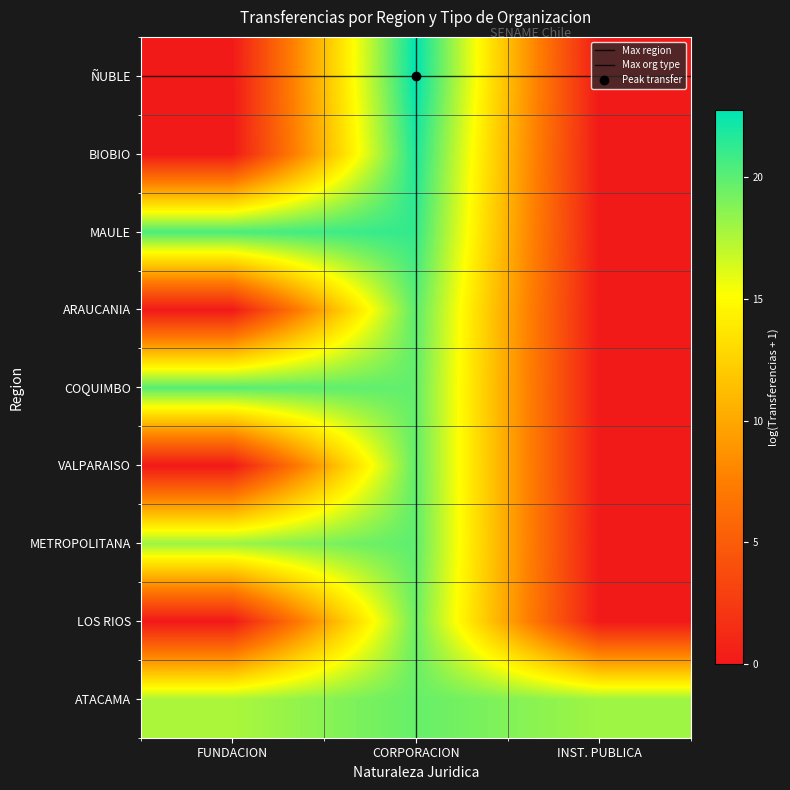

Which category has the lowest value in the VALPARAISO series?

FUNDACION